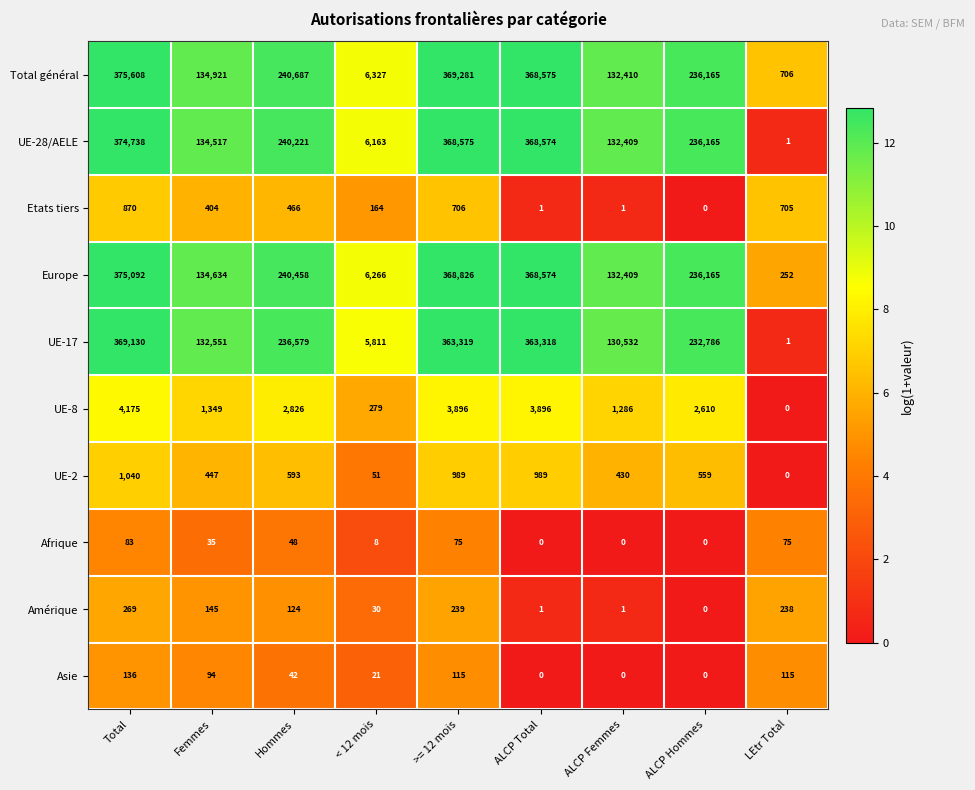

Where does the Amérique series first go above 124?

Total